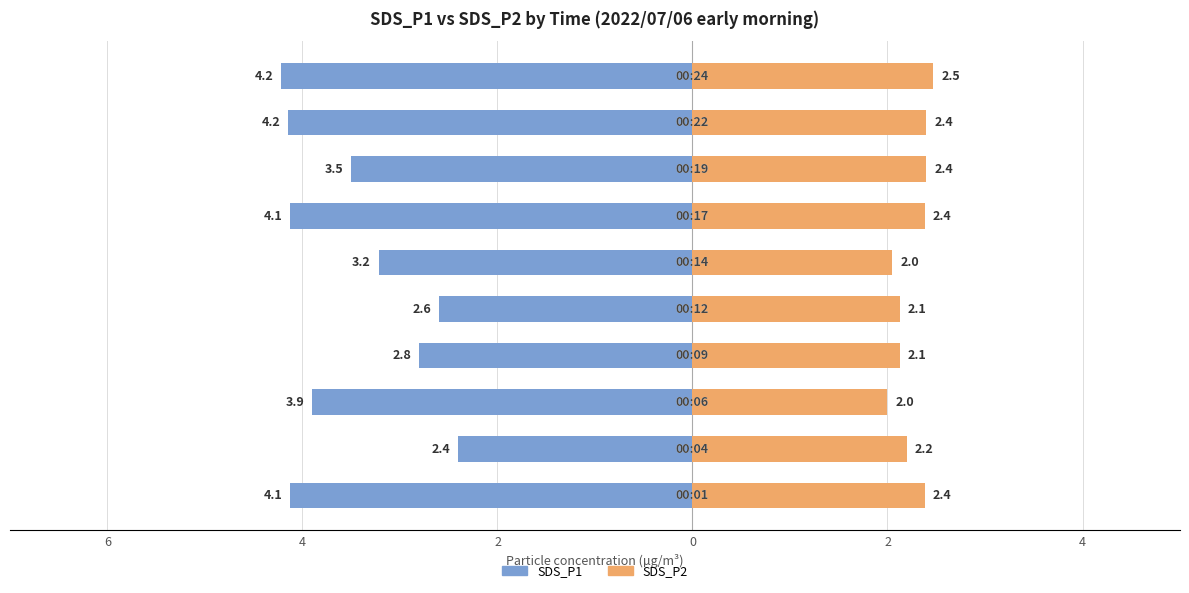

How many distinct data groups are displayed?

2